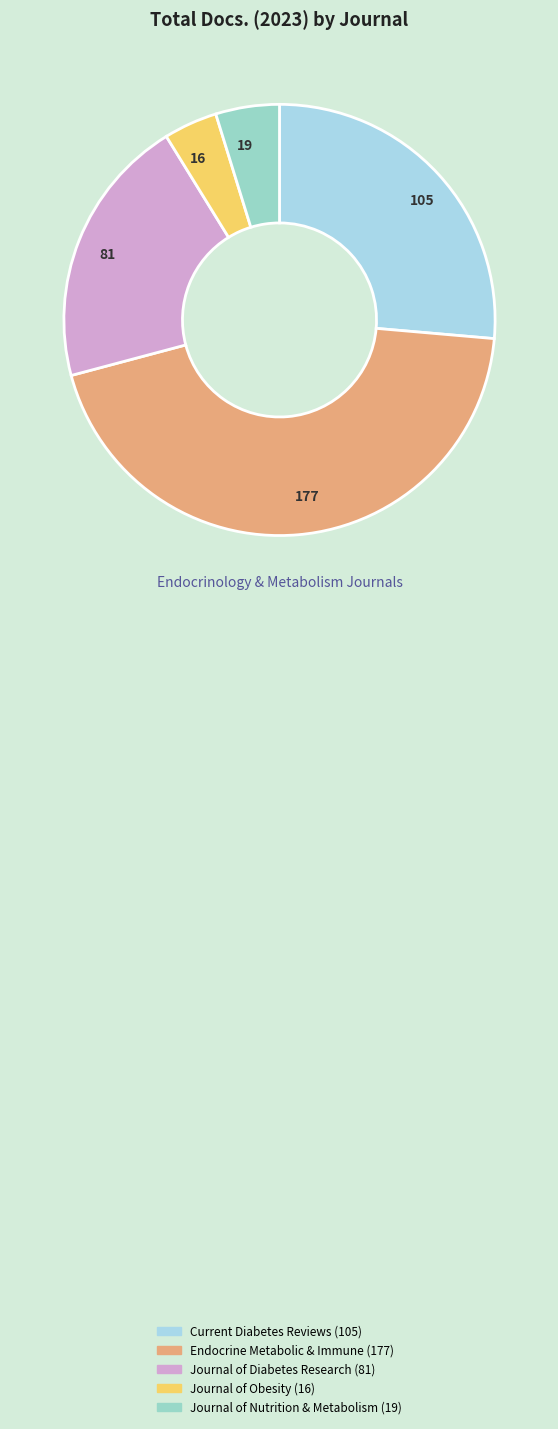

How many segments does this pie chart have?

5